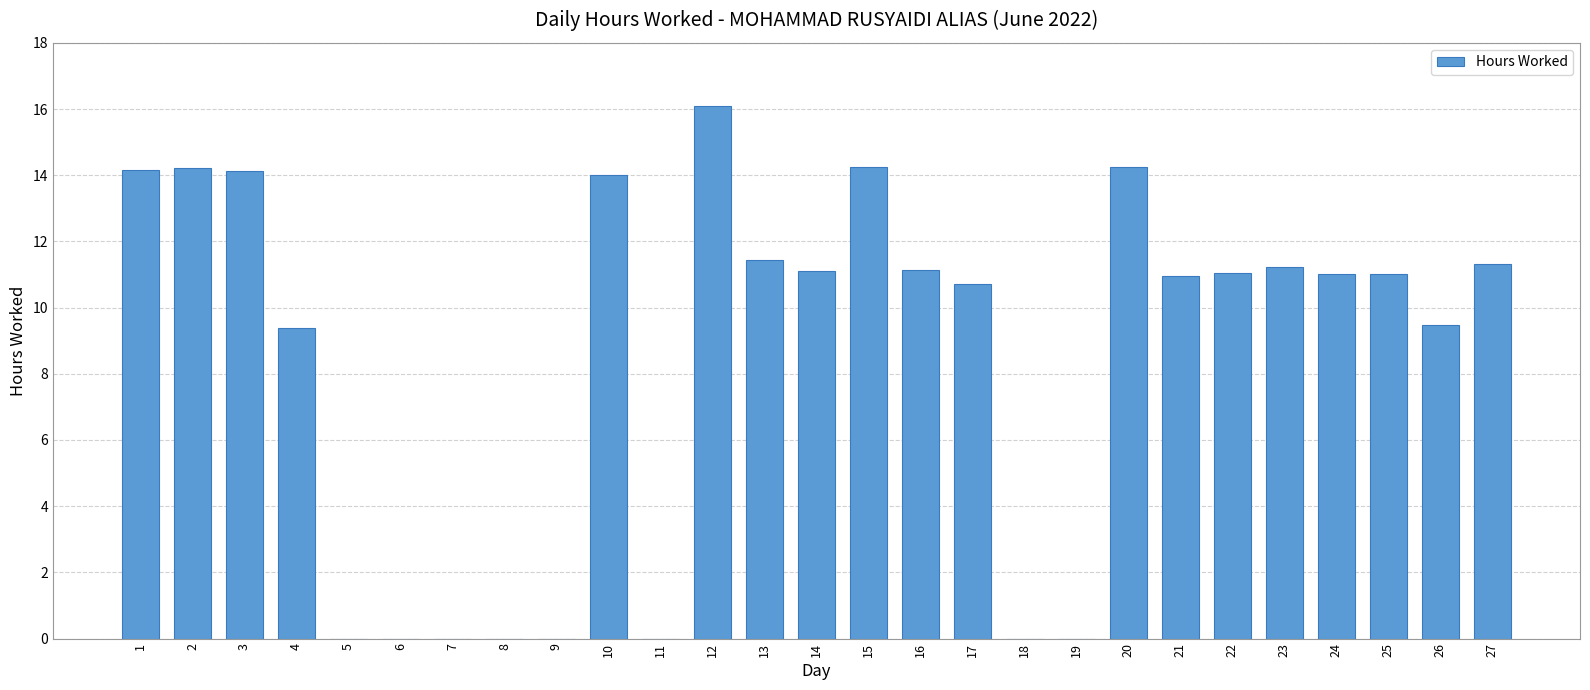

What is the sum of the values at 1 and 13?

25.6